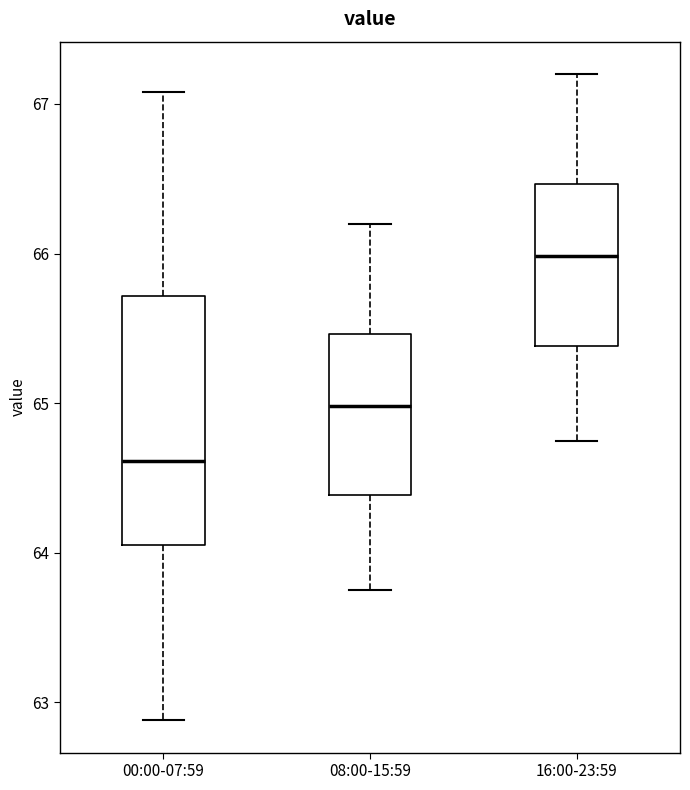

Reading left to right, read every box against the y-axis: the position of its median line, the range the box covers, and the ends of its whiskers. The values are not printed on the chart, so give them approximately, as read against the axis.

00:00-07:59: median 64.6, box 64.1 to 65.7, whiskers 62.9 to 67.1
08:00-15:59: median 65.0, box 64.4 to 65.5, whiskers 63.8 to 66.2
16:00-23:59: median 66.0, box 65.4 to 66.5, whiskers 64.8 to 67.2